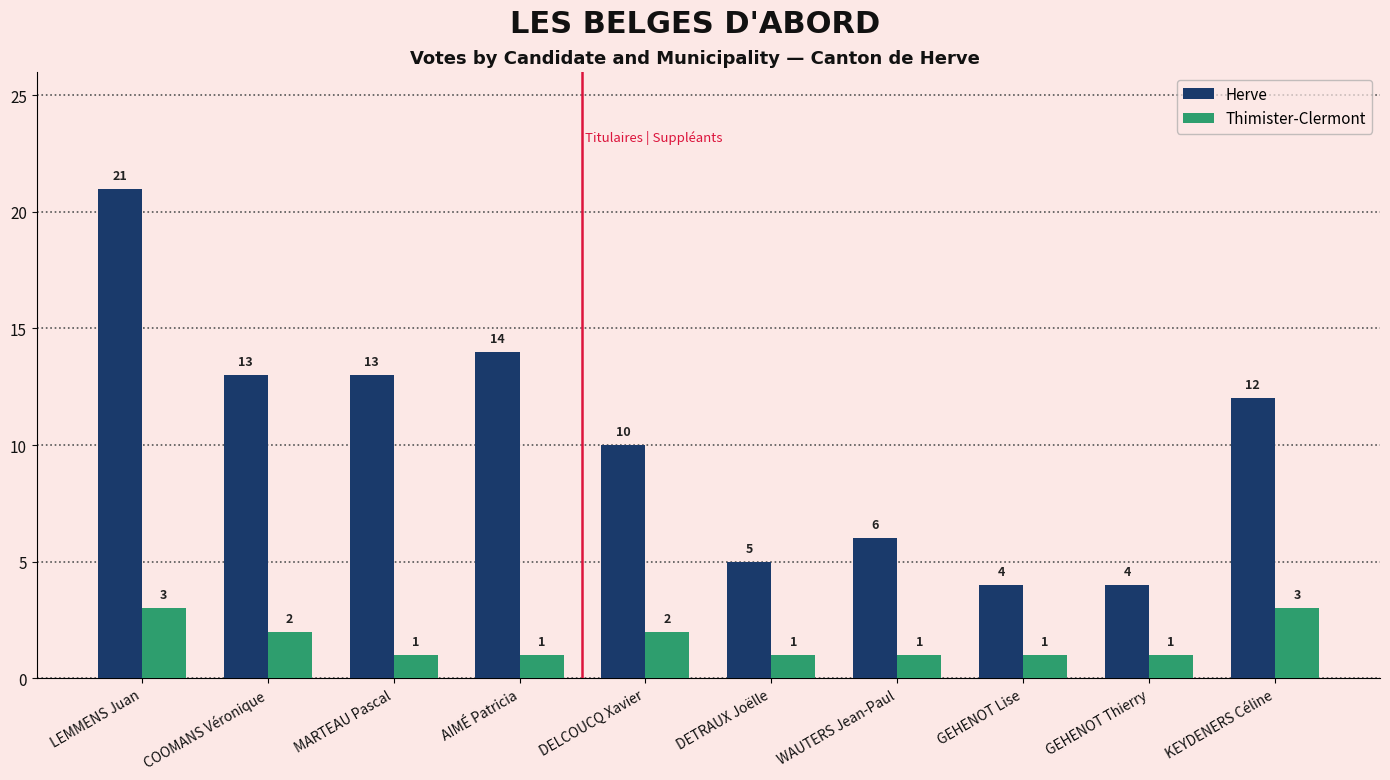

What is the lowest value of the Thimister-Clermont series?

1